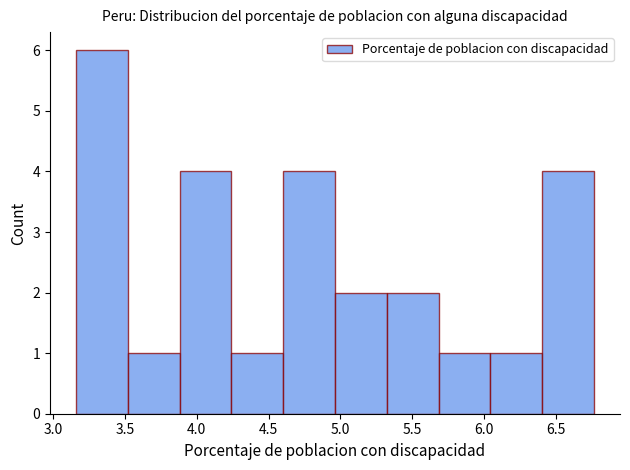

Reading left to right, transcribe this chart: for each bar, give the range it covers on the x-axis and its height. Neither the bar edges nor the heights are printed on the chart, so give them approximately, as read against the axes.

3.15 to 3.50: 6
3.50 to 3.90: 1
3.90 to 4.25: 4
4.25 to 4.60: 1
4.60 to 4.95: 4
4.95 to 5.30: 2
5.30 to 5.70: 2
5.70 to 6.05: 1
6.05 to 6.40: 1
6.40 to 6.75: 4